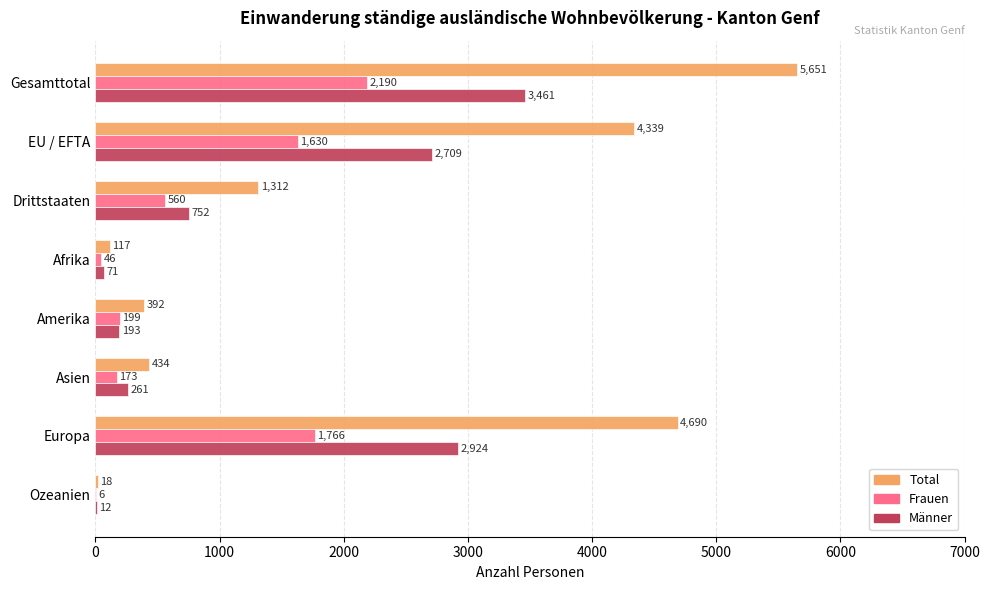

What is the sum of the Männer values at Gesamttotal and Europa?

6385